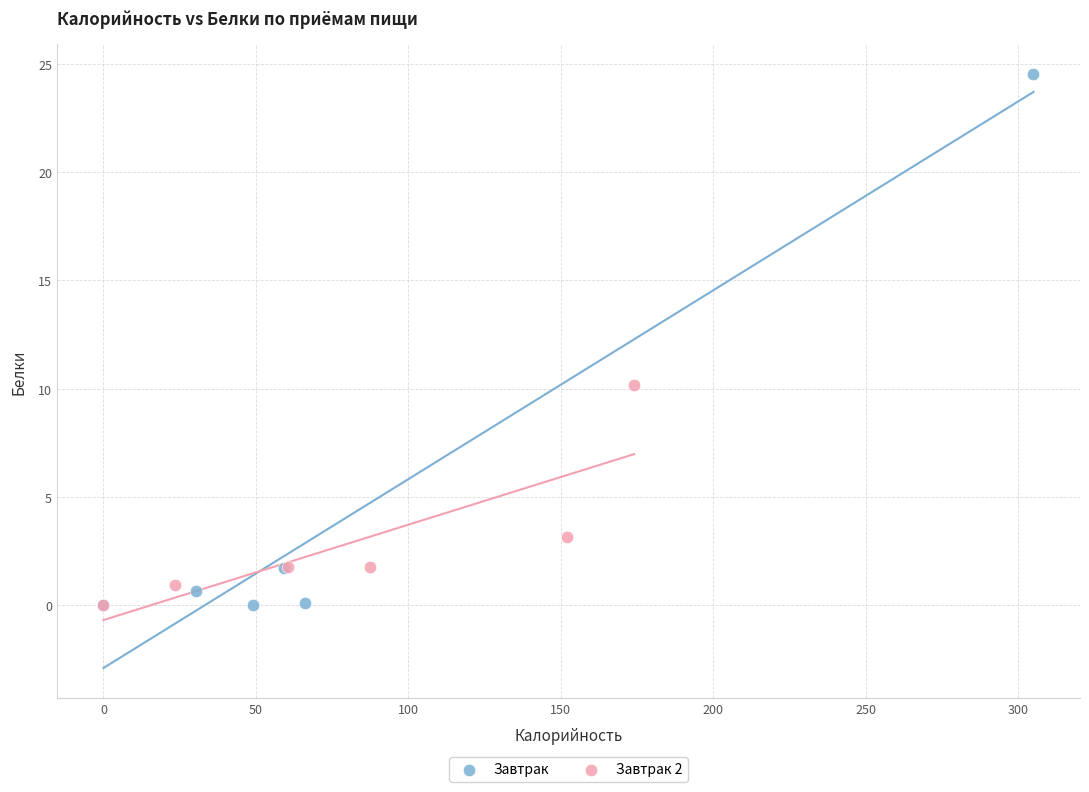

What are all the series names shown in the legend?

Завтрак, Завтрак 2